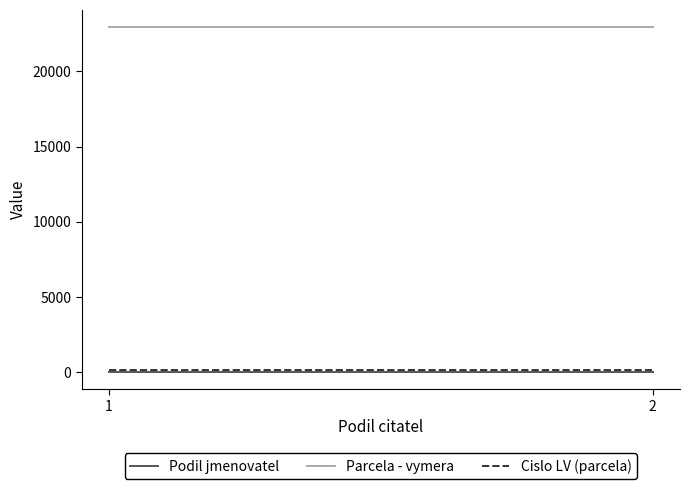

What are all the series names shown in the legend?

Podil jmenovatel, Parcela - vymera, Cislo LV (parcela)